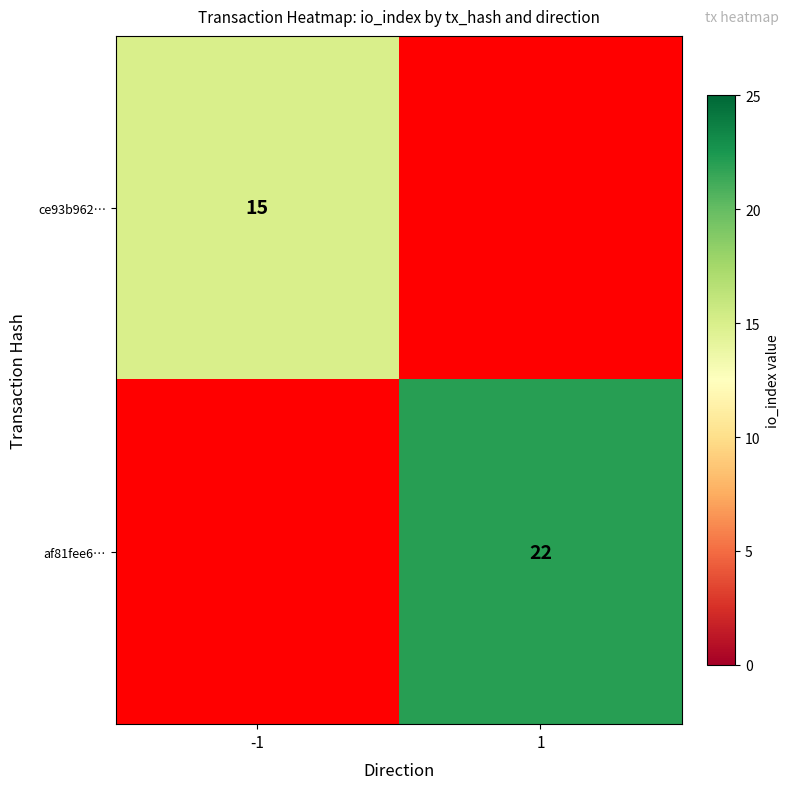

True or false: ce93b962… has a value of 20 at -1.

False